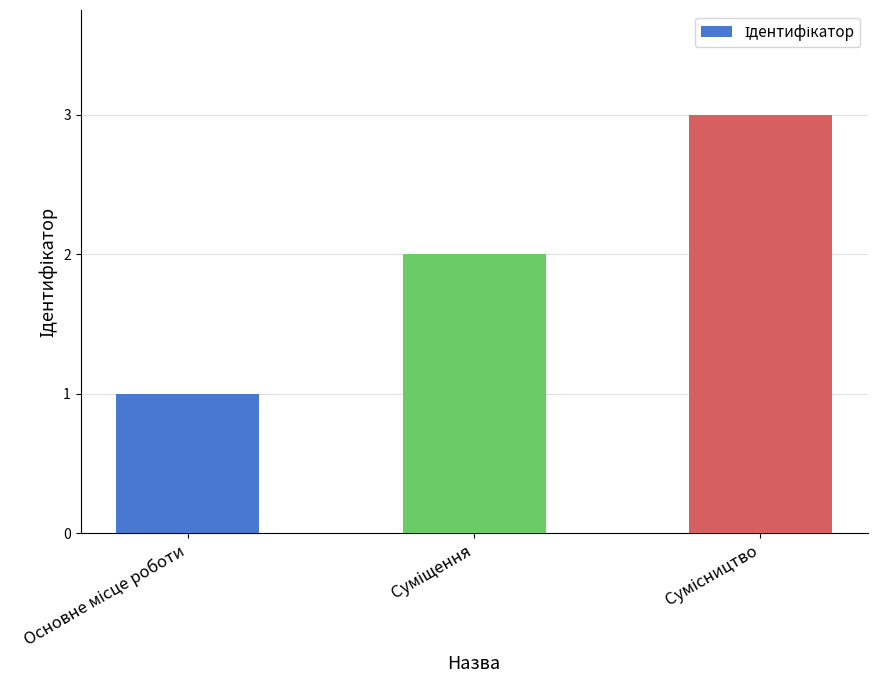

What is the sum of all values?

6